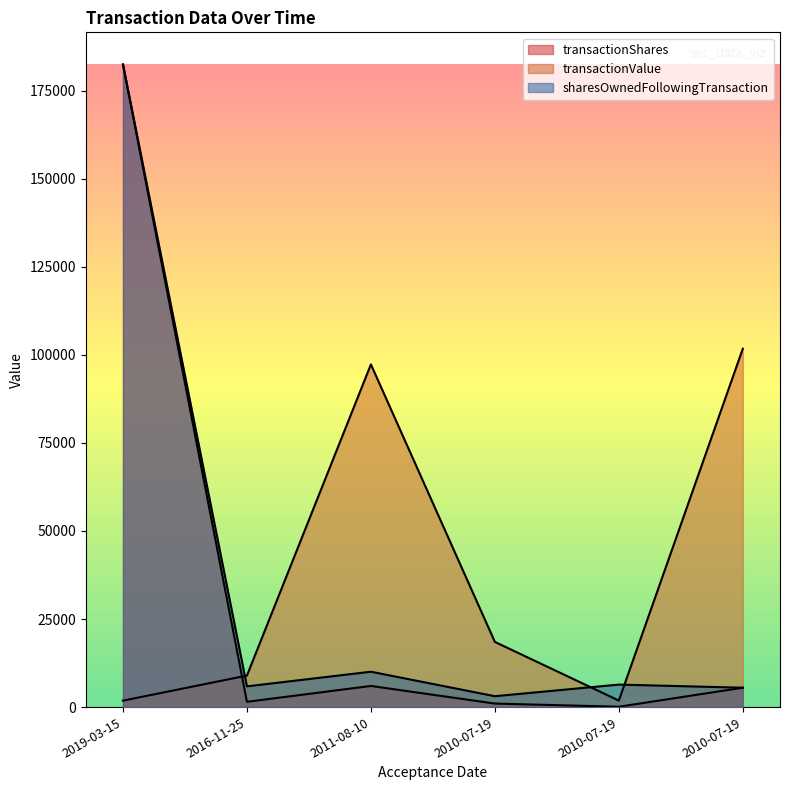

Where is the first local maximum for transactionShares?

2011-08-10